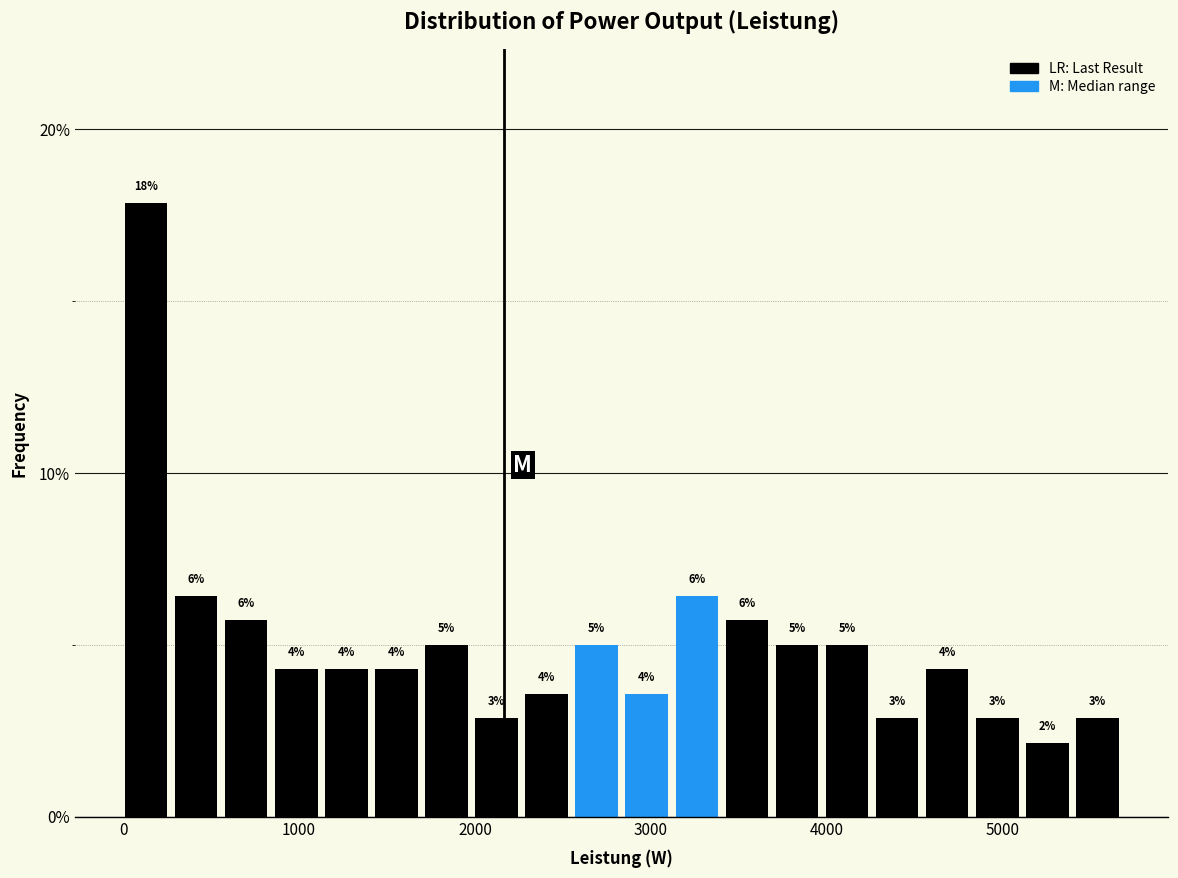

Read against the x-axis, roughly where is the centre of the tallest bar?

100